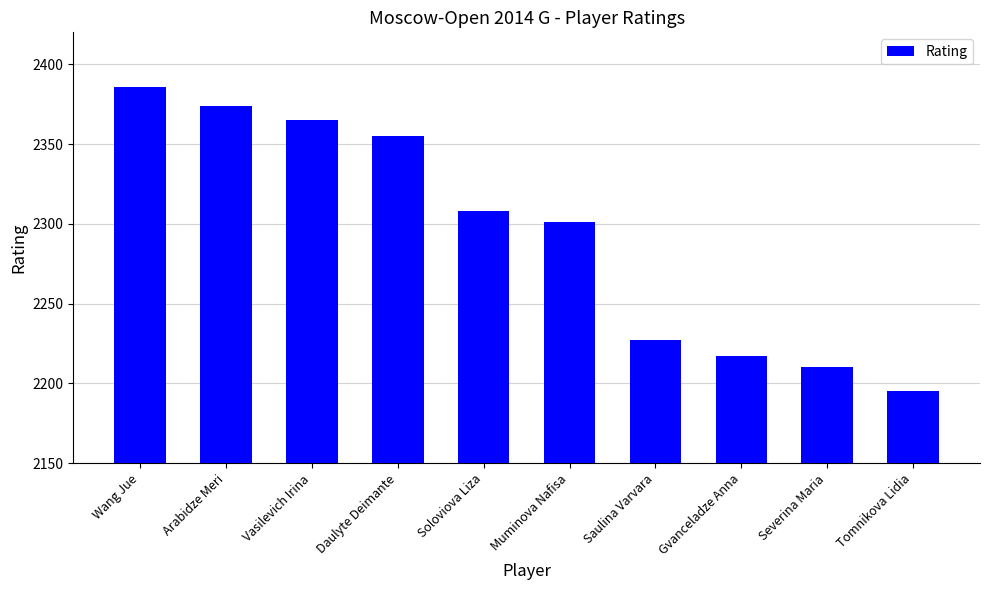

Where is the data nearest to the value 2290?

Muminova Nafisa